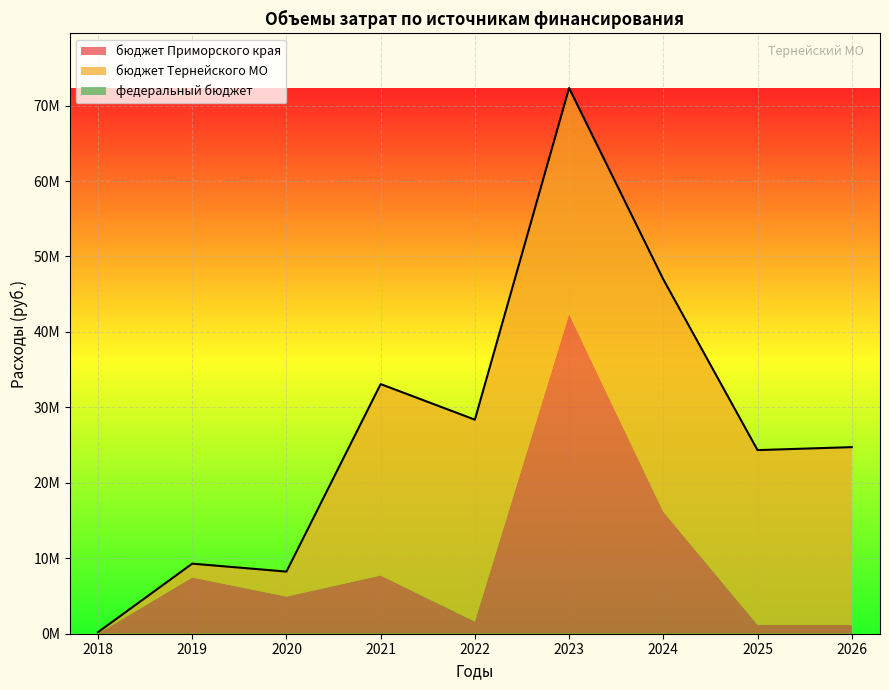

Where is федеральный бюджет nearest to the value 0?

2018